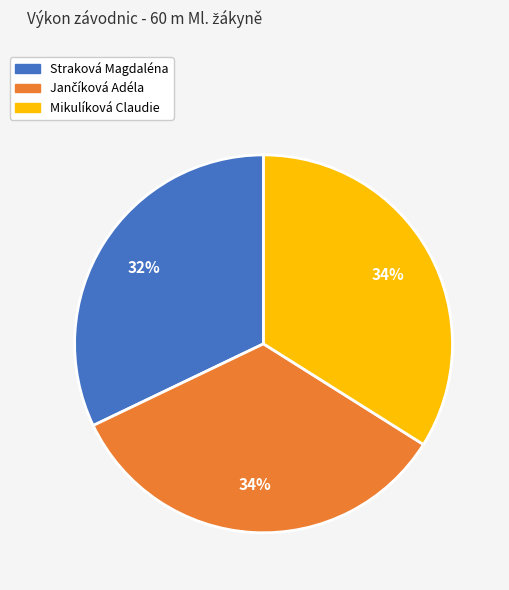

To the nearest percent, what is the average slice percentage?

33%